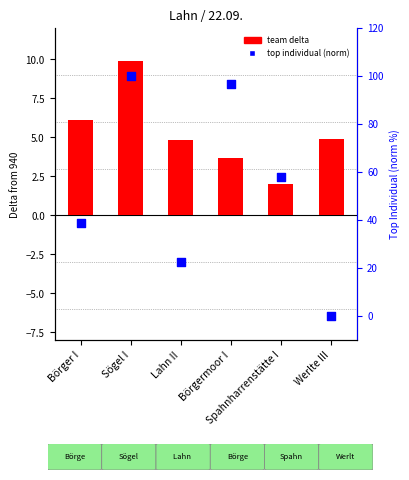

Which series has the largest total across all categories?

top individual (normalized)